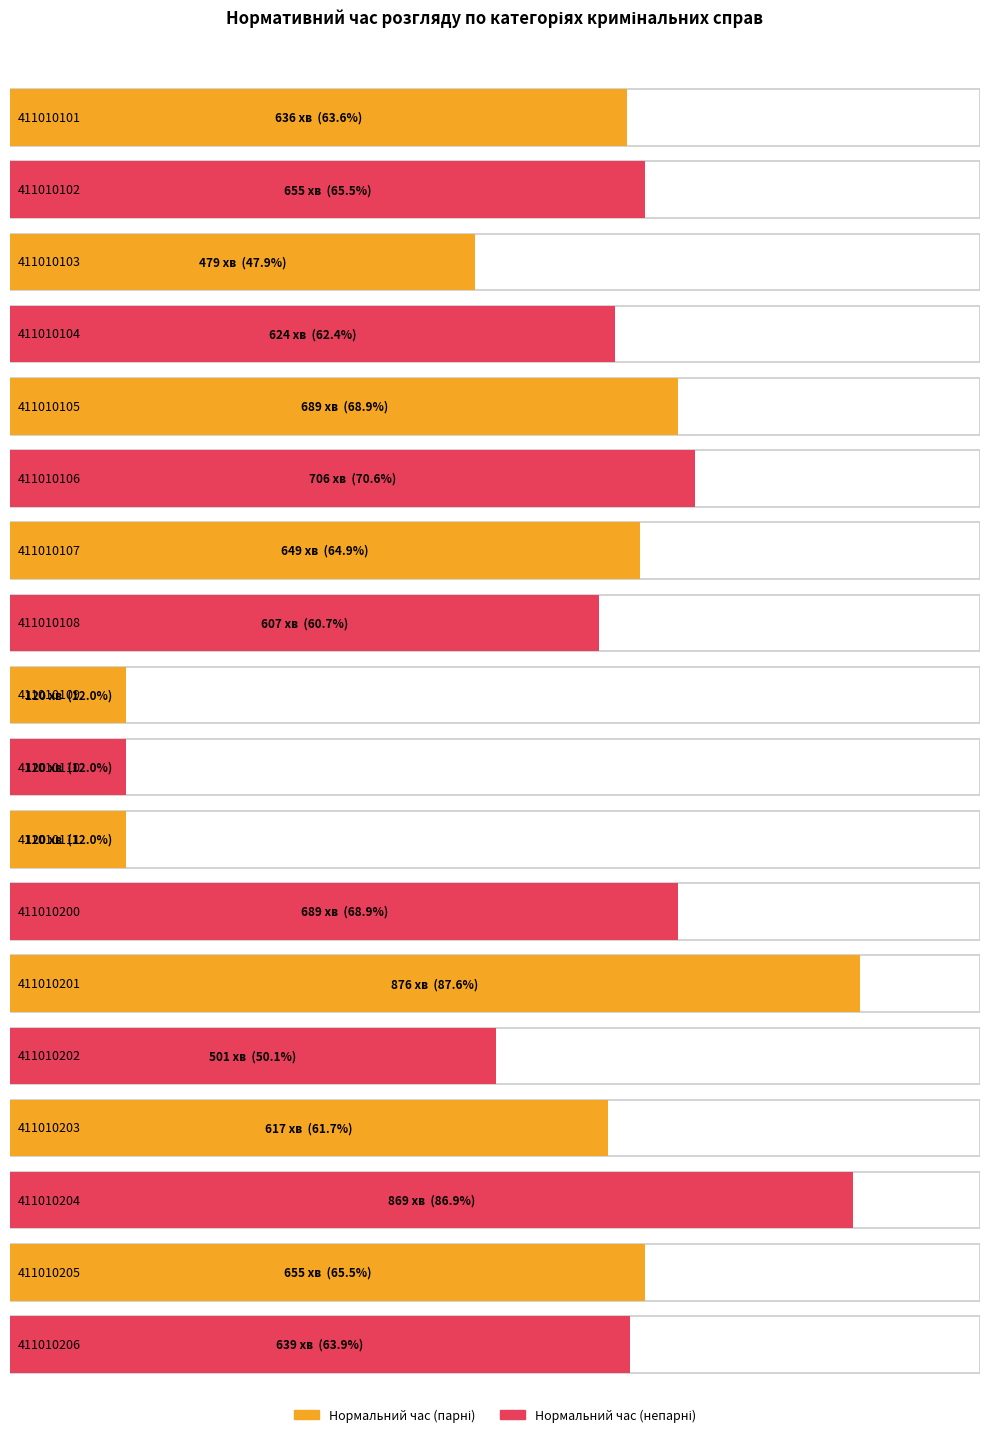

True or false: Коефіцієнт для колегіального розгляду has a value of 0.4 at 411010202.

False